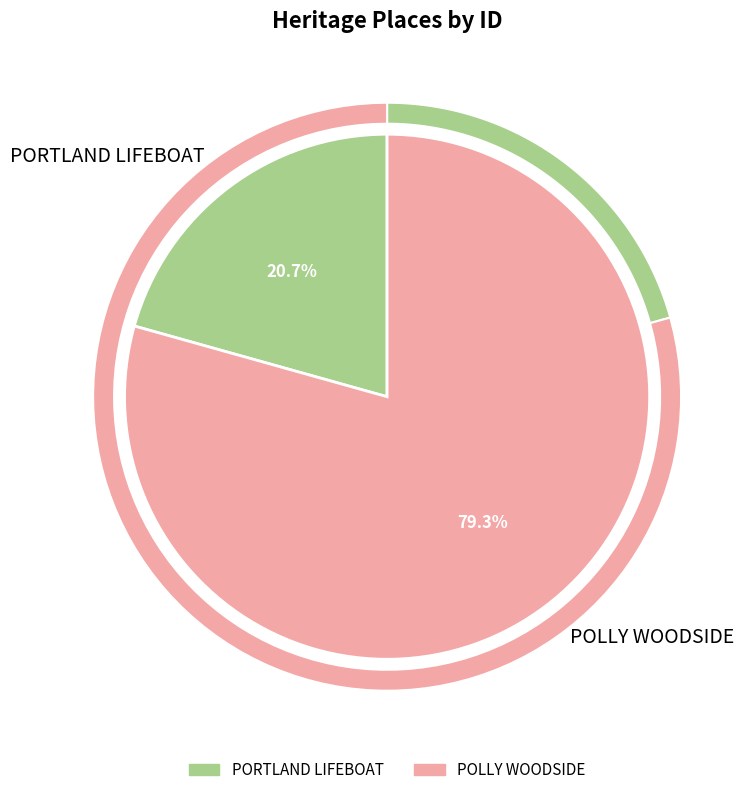

What percentage do POLLY WOODSIDE and PORTLAND LIFEBOAT together represent?

100.0%